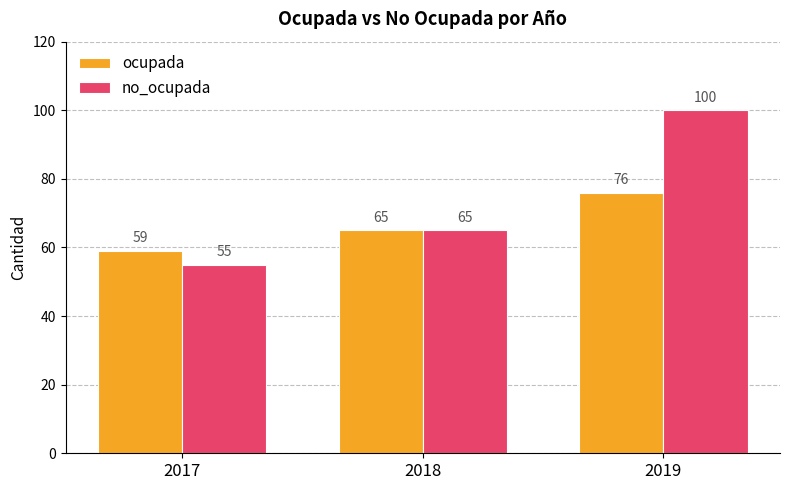

Rank the categories by ocupada value from lowest to highest.

2017, 2018, 2019